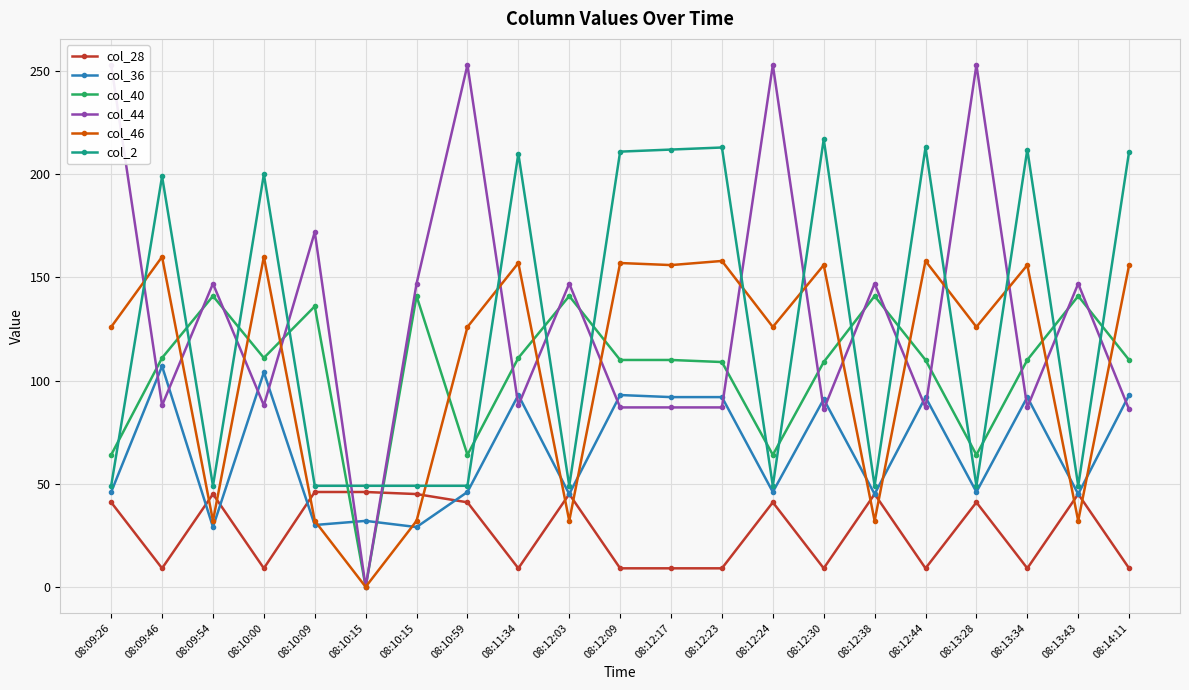

Which series has the largest range (max minus min)?

col_44